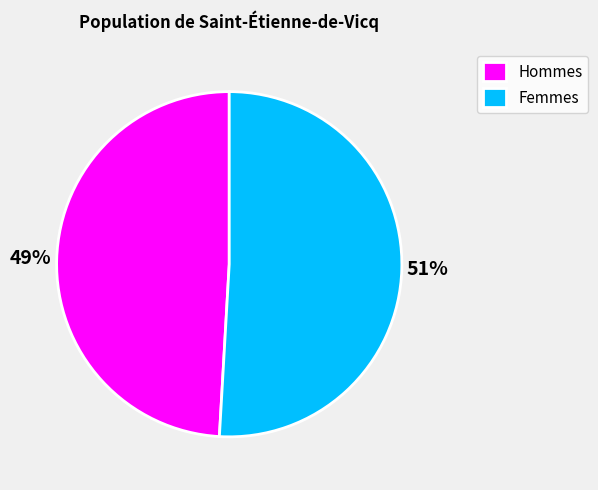

What is the smallest slice in the pie chart?

Hommes